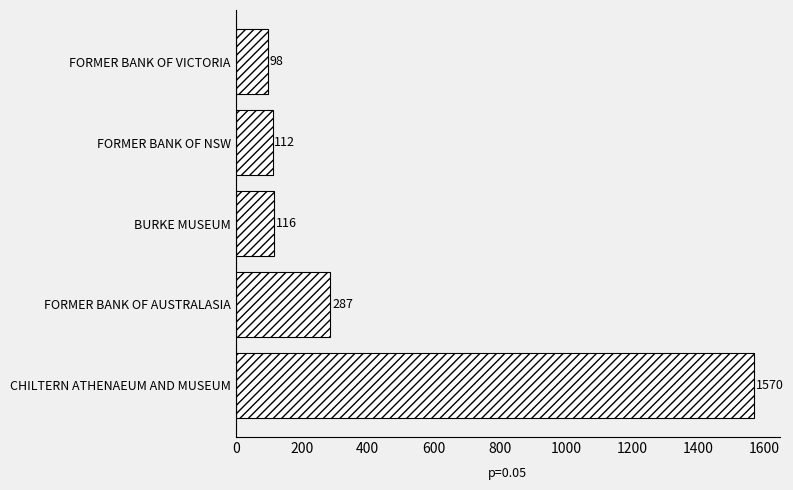

True or false: the data shows 1570 at CHILTERN ATHENAEUM AND MUSEUM.

True